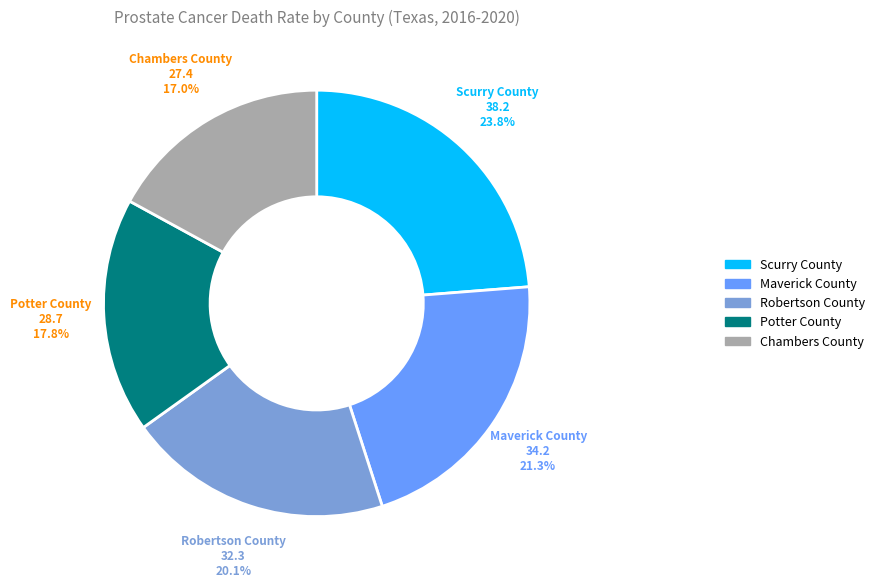

Is there a majority slice in this chart?

No